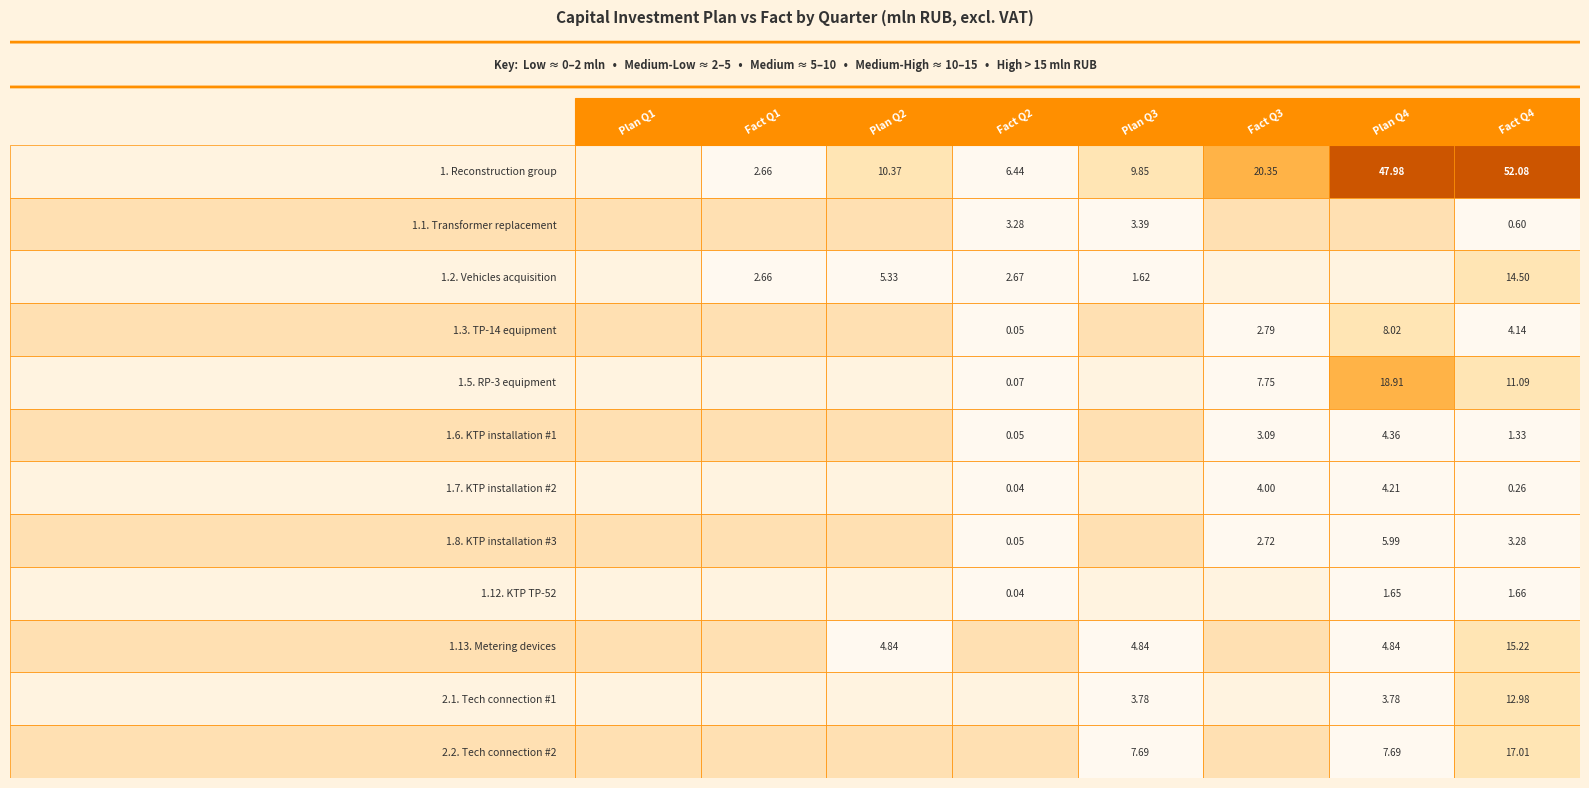

Is it true that 1.3. equals 0.0 at 4?

True